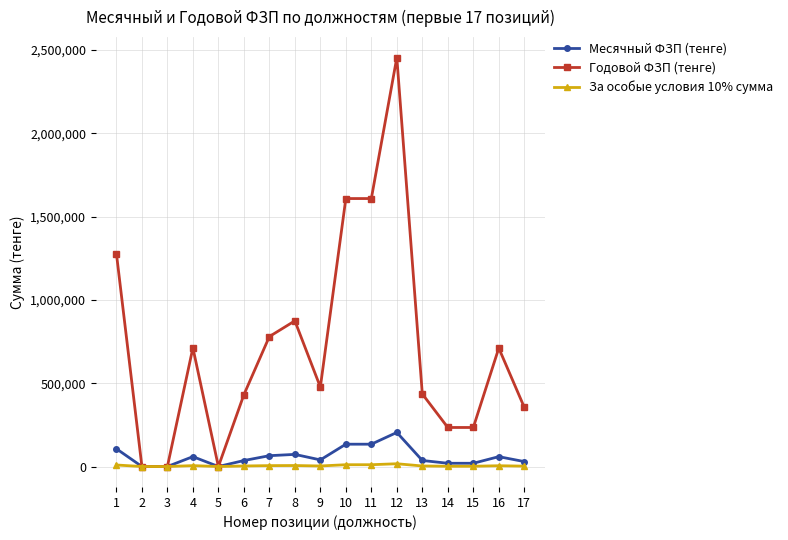

Between 9 and 12, which series saw the biggest shift?

Годовой ФЗП (тенге)